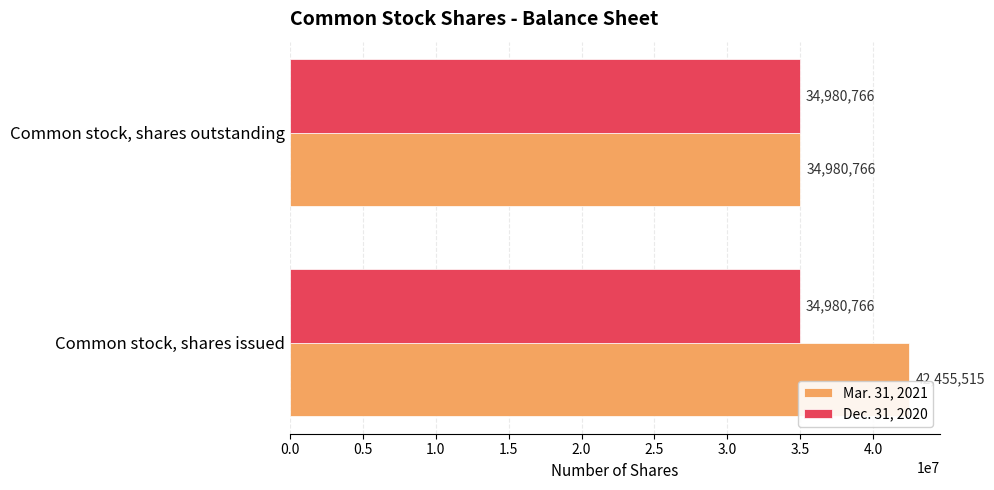

The value of Mar. 31, 2021 at Common stock, shares outstanding is 15466544. True or false?

False